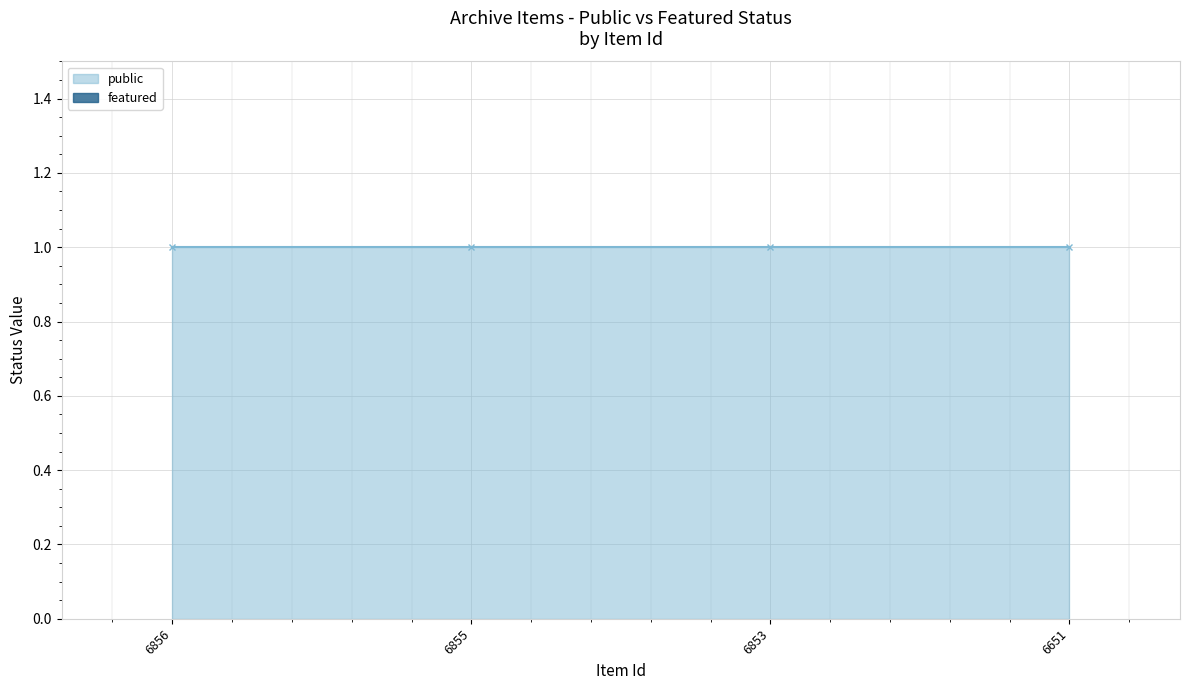

Does the chart contain any negative values?

No